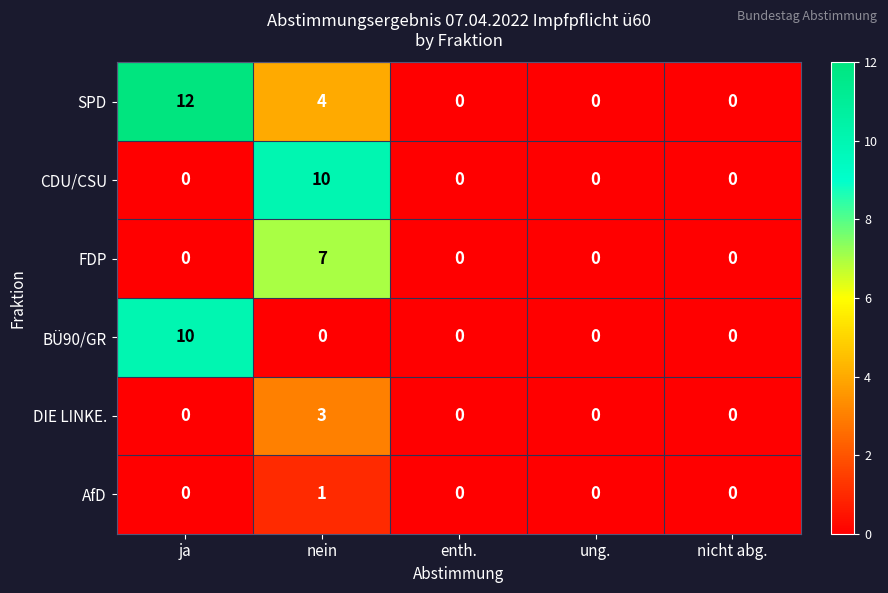

How many DIE LINKE. values are between 0 and 1?

4